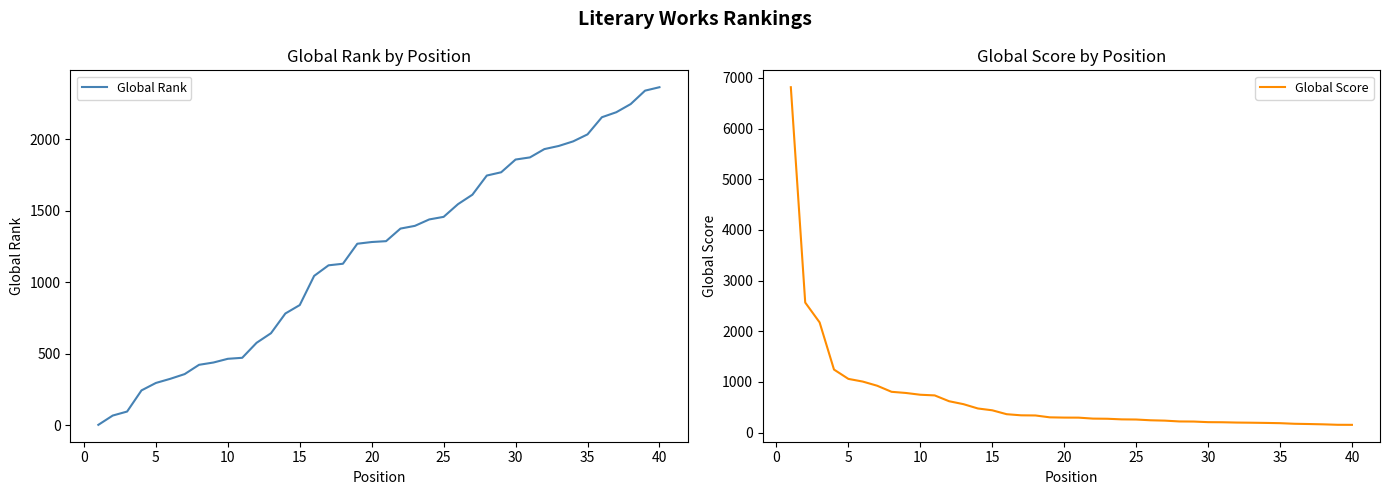

Which series has the largest total across all categories?

Global Rank